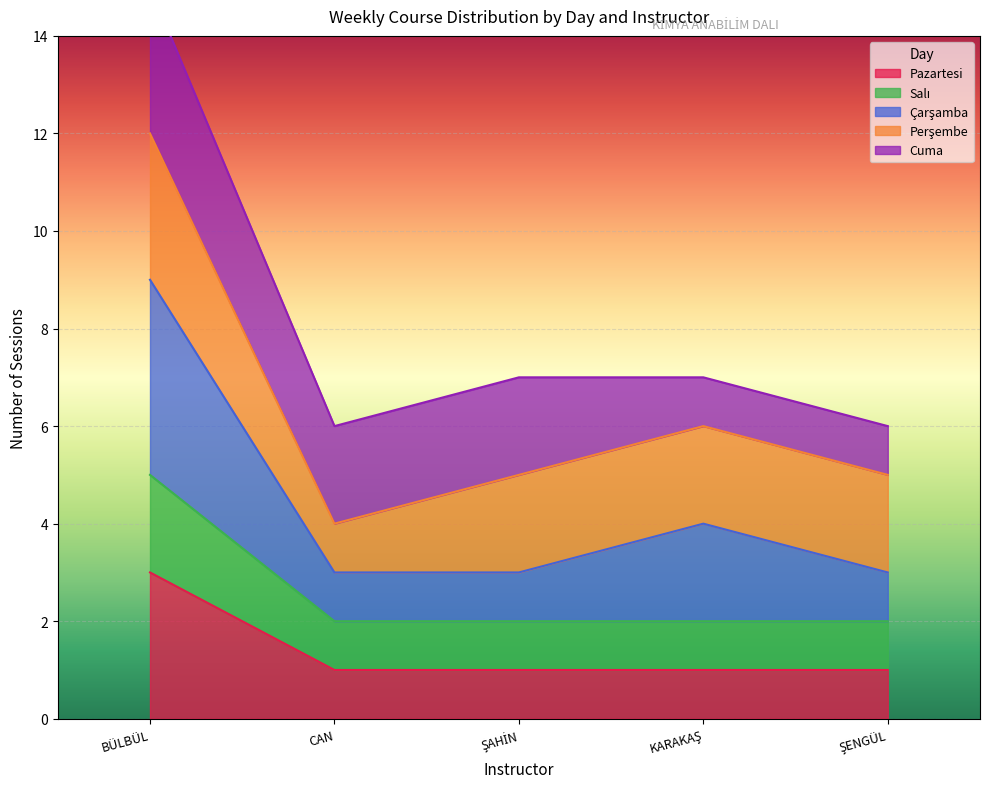

What is the approximate value of Pazartesi at CAN?

1